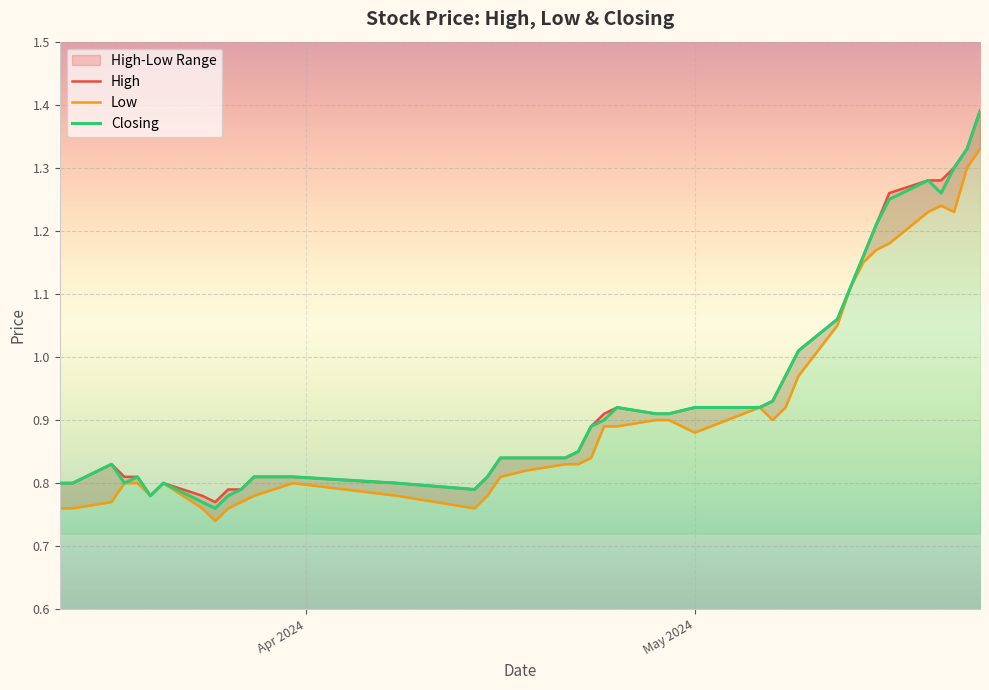

True or false: Low has a value of 0.3 at 20.

False